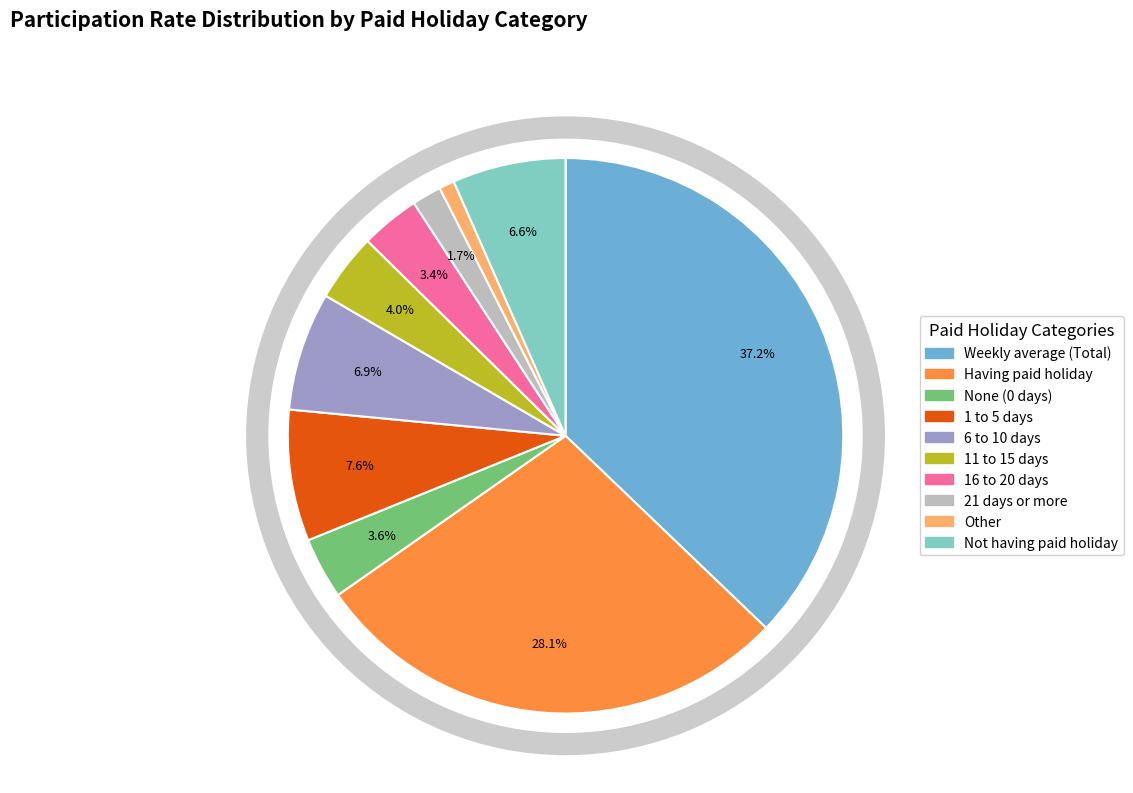

To the nearest percent, what is the difference between the 17_Other and 16_21 days or more slice percentages?

1%